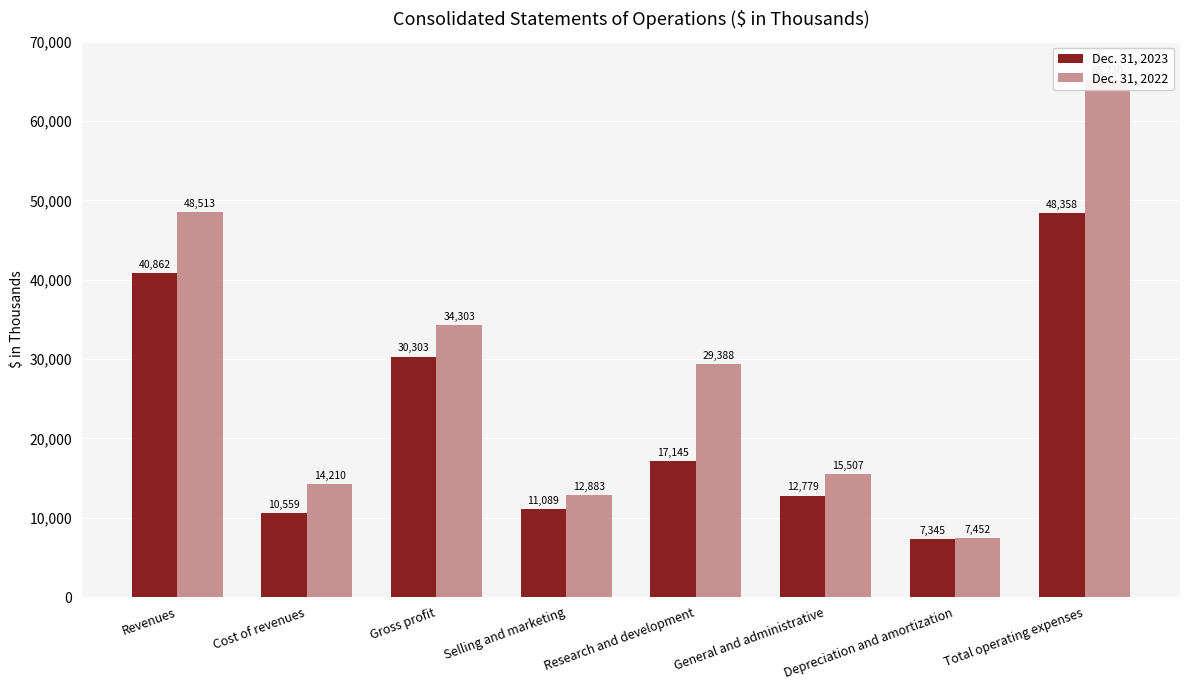

Reading left to right, list all the values displayed in this chart.

Dec. 31, 2023: Revenues=40862	Cost of revenues=10559	Gross profit=30303	Selling and marketing=11089	Research and development=17145	General and administrative=12779	Depreciation and amortization=7345	Total operating expenses=48358
Dec. 31, 2022: Revenues=48513	Cost of revenues=14210	Gross profit=34303	Selling and marketing=12883	Research and development=29388	General and administrative=15507	Depreciation and amortization=7452	Total operating expenses=65230